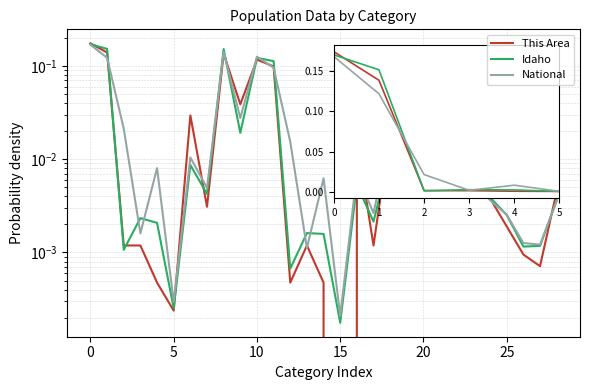

Reading right to left, extract all data points from this chart.

This Area: 0.0	0.0	0.0	0.0	0.0	0.0	0.0	0.0	0.1	0.1	0.0	0.0	0.0	0.0	0.0	0.0	0.0	0.1	0.1	0.0	0.1	0.0	0.0	0.0	0.0	0.0	0.0	0.1	0.2
Idaho: 0.0	0.0	0.0	0.0	0.0	0.0	0.0	0.0	0.1	0.1	0.0	0.0	0.0	0.0	0.0	0.0	0.0	0.1	0.1	0.0	0.2	0.0	0.0	0.0	0.0	0.0	0.0	0.2	0.2
National: 0.0	0.0	0.0	0.0	0.0	0.0	0.0	0.0	0.1	0.1	0.0	0.0	0.0	0.0	0.0	0.0	0.0	0.1	0.1	0.0	0.1	0.0	0.0	0.0	0.0	0.0	0.0	0.1	0.2